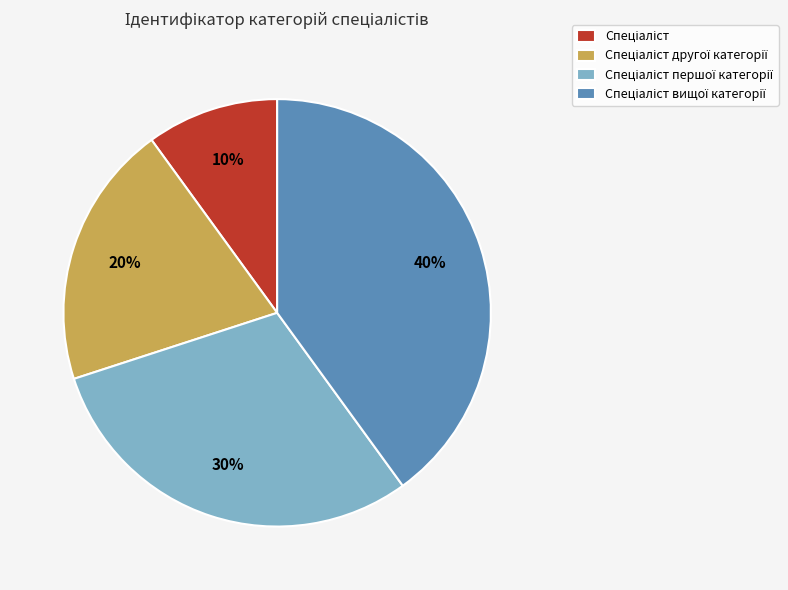

To the nearest percent, what is the average slice percentage?

25%